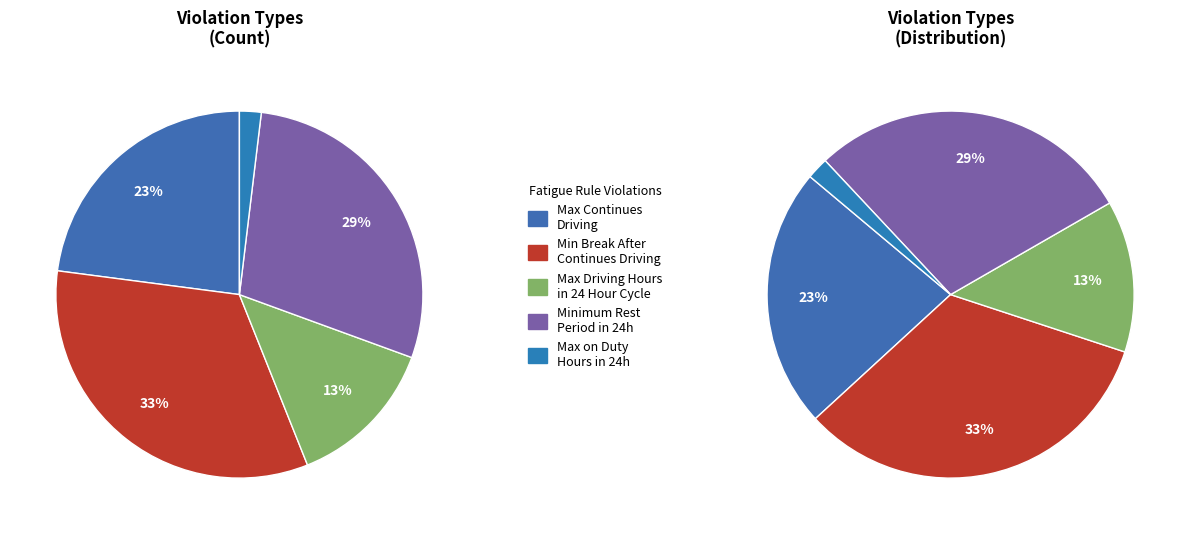

How many segments does this pie chart have?

5